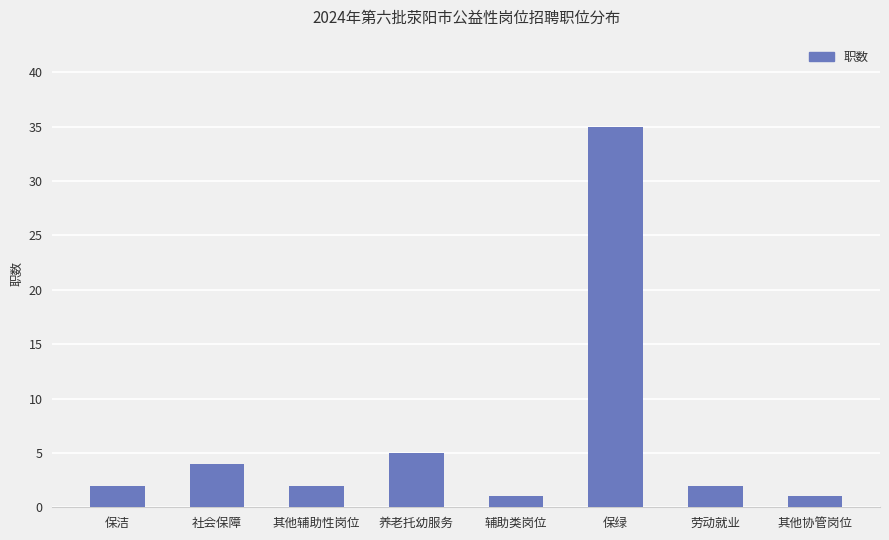

What is the approximate value at 辅助类岗位?

1